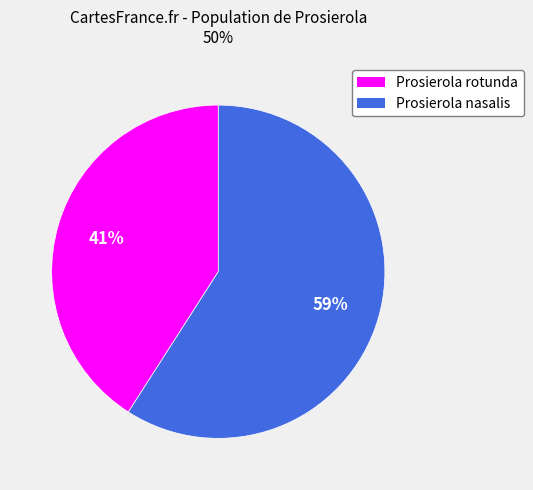

Which category has the smallest portion of the pie?

Prosierola rotunda